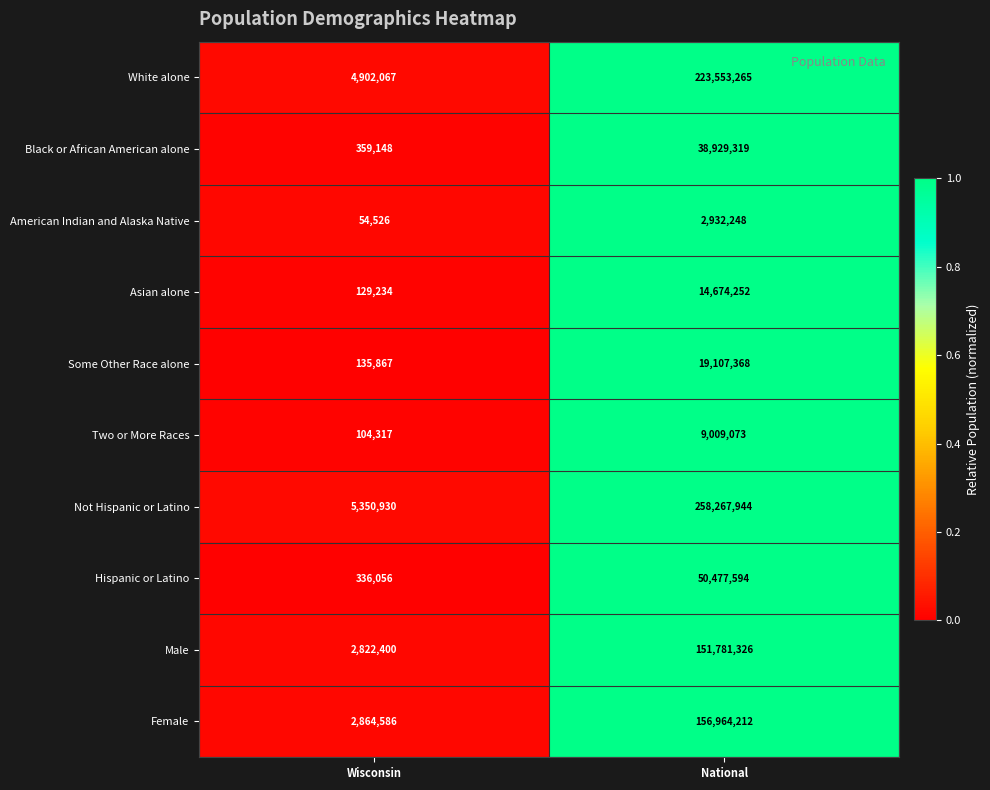

Reading left to right, transcribe all the data shown in this chart.

White alone: 4902067	223553265
Black or African American alone: 359148	38929319
American Indian and Alaska Native: 54526	2932248
Asian alone: 129234	14674252
Some Other Race alone: 135867	19107368
Two or More Races: 104317	9009073
Not Hispanic or Latino: 5350930	258267944
Hispanic or Latino: 336056	50477594
Male: 2822400	151781326
Female: 2864586	156964212